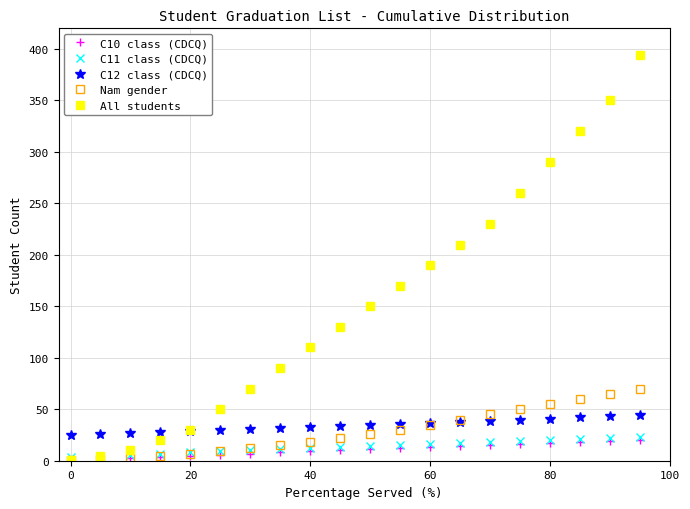

Which series has the largest range (max minus min)?

All students